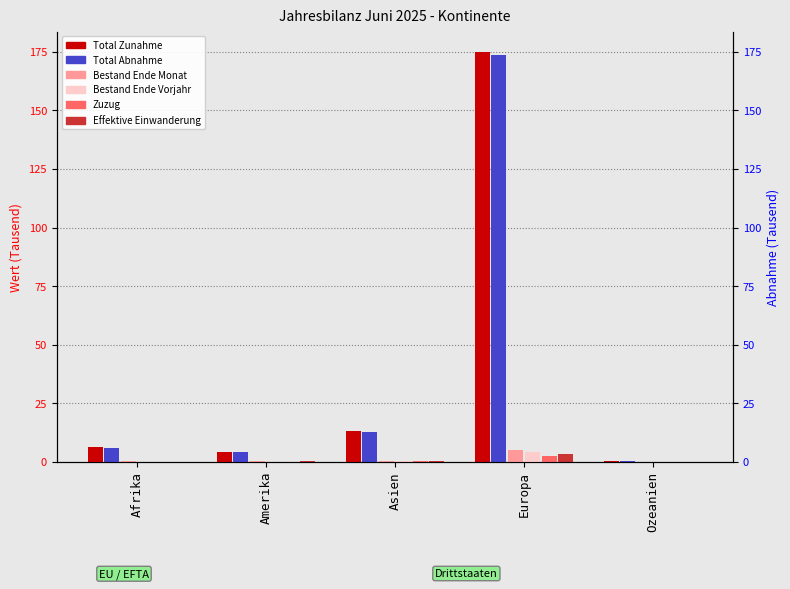

Reading left to right, extract all data points from this chart.

Bestand Ende Monat: Afrika=6.1	Amerika=4.0	Asien=13.0	Europa=174.9	Ozeanien=0.2
Bestand Ende Vorjahr: Afrika=6.0	Amerika=4.0	Asien=12.7	Europa=173.6	Ozeanien=0.2
Total Zunahme: Afrika=0.2	Amerika=0.2	Asien=0.4	Europa=5.1	Ozeanien=0.0
Total Abnahme: Afrika=0.1	Amerika=0.1	Asien=0.2	Europa=4.0	Ozeanien=0.0
Zuzug: Afrika=0.0	Amerika=0.0	Asien=0.1	Europa=2.3	Ozeanien=0.0
Effektive Einwanderung: Afrika=0.1	Amerika=0.1	Asien=0.2	Europa=3.2	Ozeanien=0.0